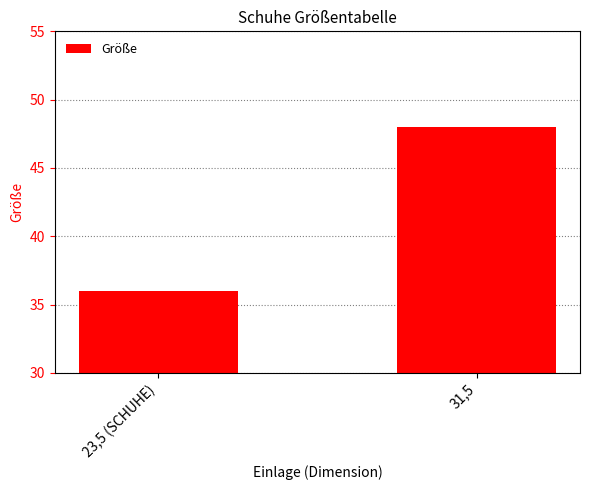

Which has a higher value, 31,5 or 23,5 (SCHUHE)?

31,5